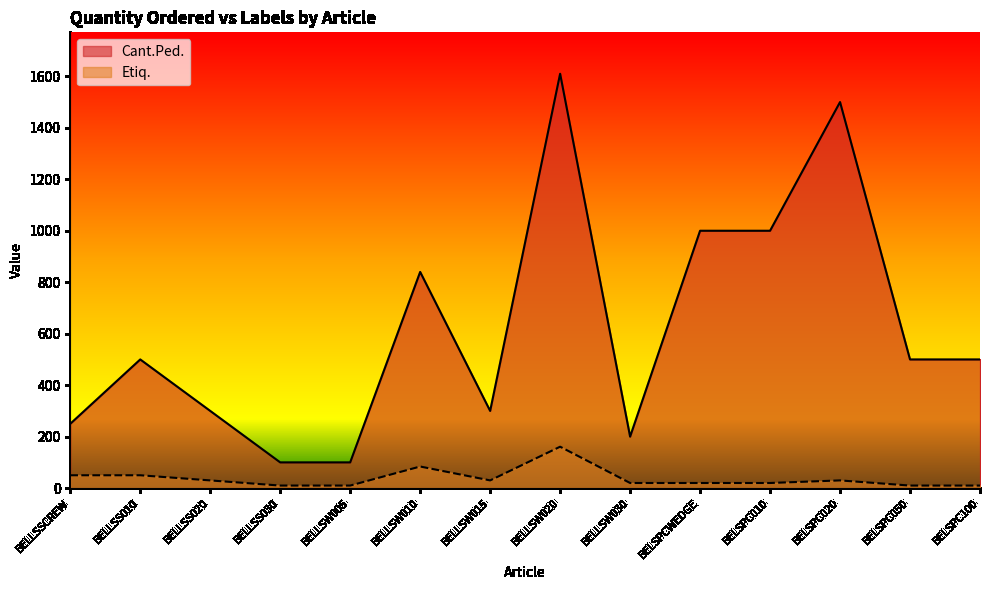

Between BELLSW030 and BELSPC010, which series saw the biggest shift?

Cant.Ped.